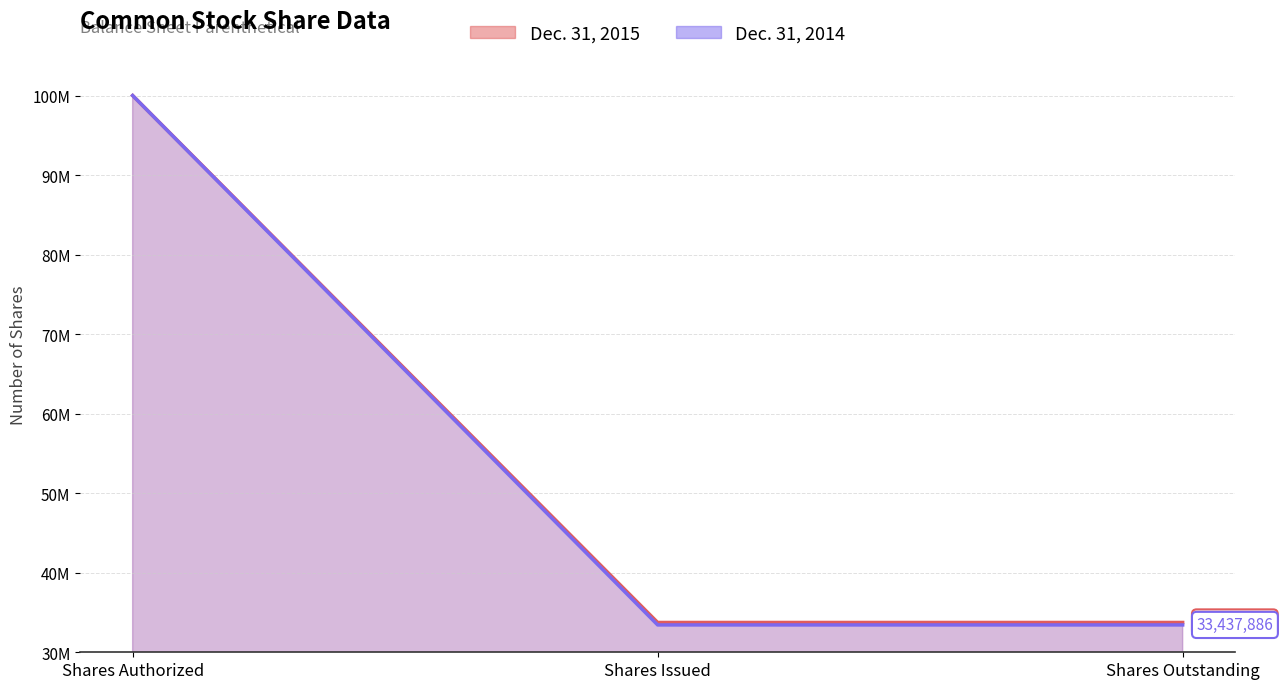

Reading right to left, transcribe all the data shown in this chart.

Dec. 31, 2015: Shares Outstanding=33748599	Shares Issued=33748599	Shares Authorized=100000000
Dec. 31, 2014: Shares Outstanding=33437886	Shares Issued=33437886	Shares Authorized=100000000